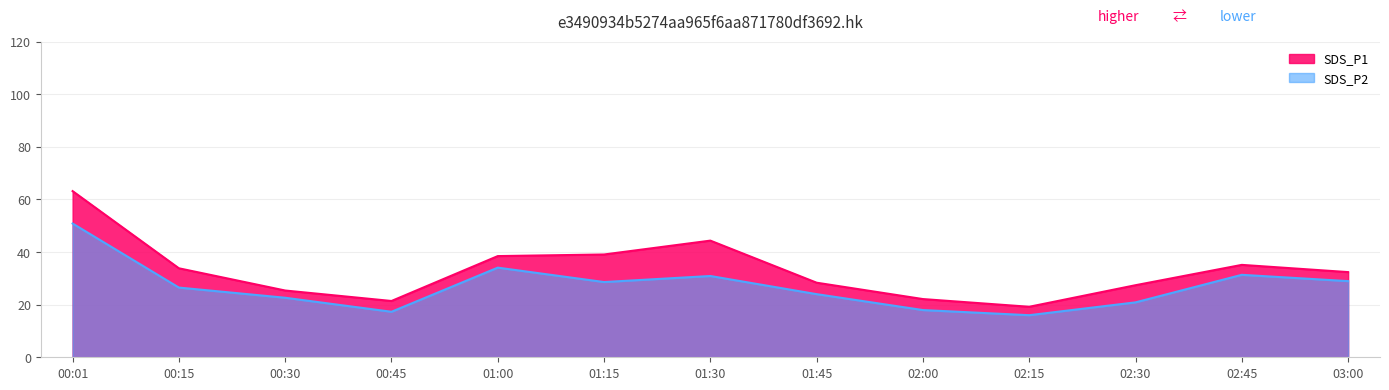

What is the approximate value of SDS_P1 at 01:30?

44.4